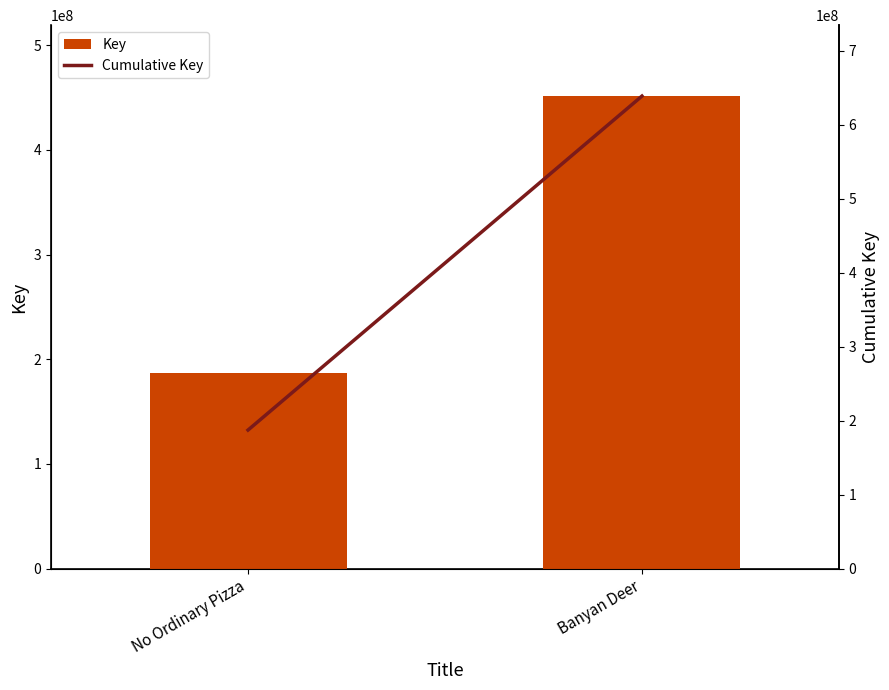

How many distinct data groups are displayed?

2